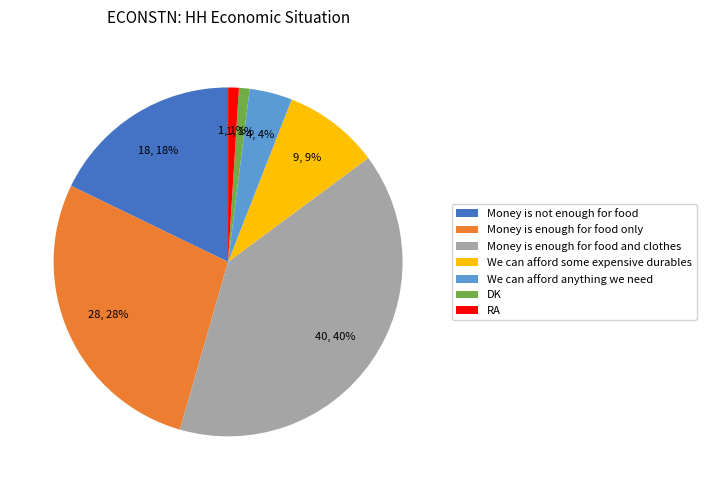

How many segments does this pie chart have?

7